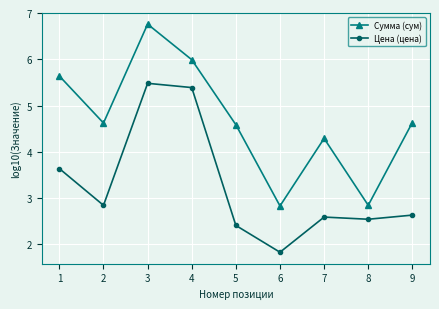

In Сумма (сум), how many points are higher than both neighbors (excluding endpoints)?

2